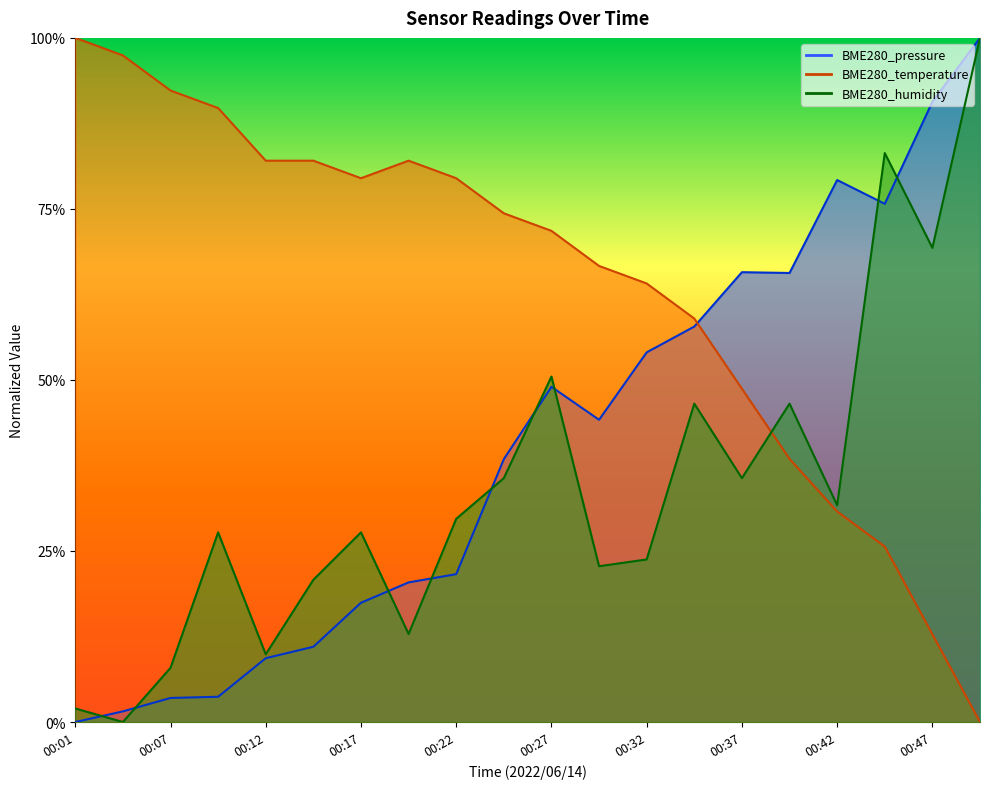

Is it true that BME280_humidity equals 0.5 at 00:27?

True